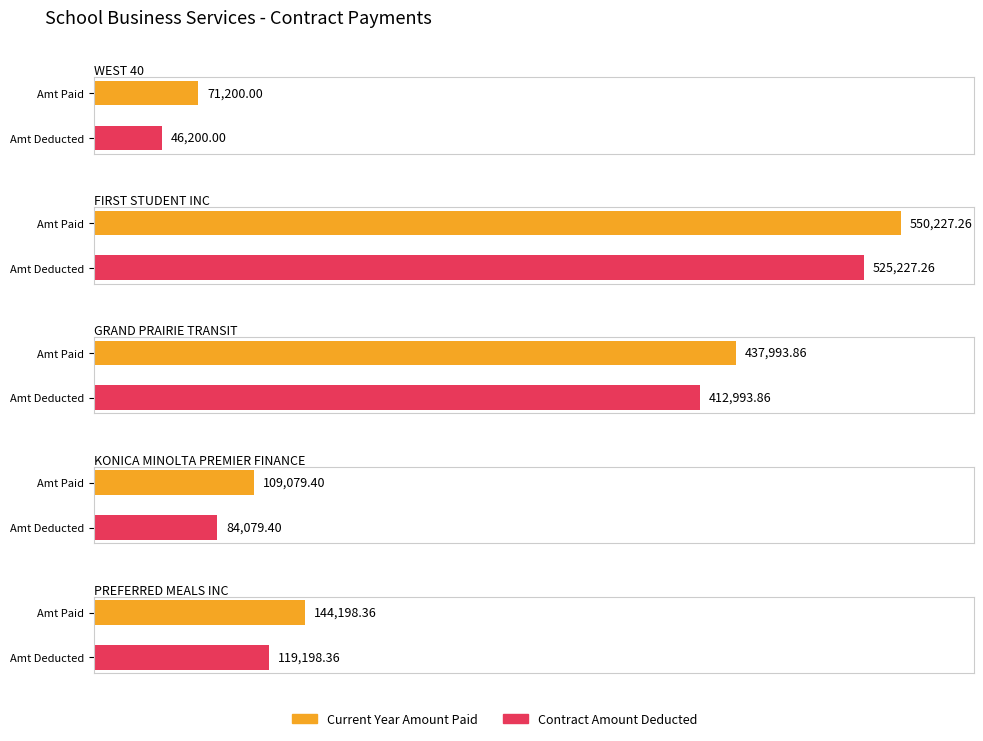

Between WEST 40 and KONICA MINOLTA PREMIER FINANCE, which is larger?

KONICA MINOLTA PREMIER FINANCE